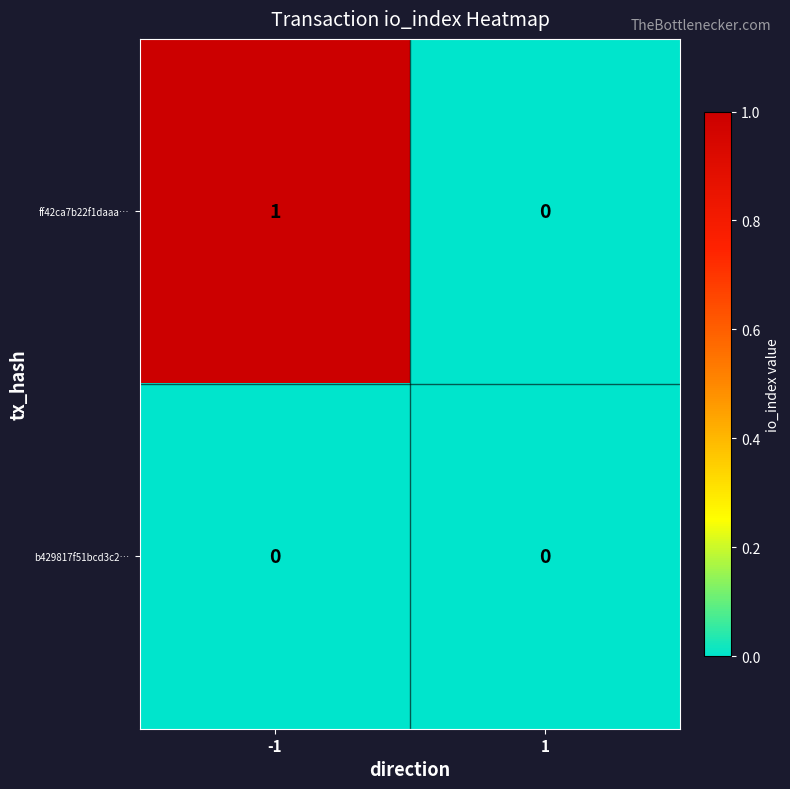

Reading right to left, transcribe all the data shown in this chart.

ff42ca7b22f1daaa…: 1=0	-1=1
b429817f51bcd3c2…: 1=0	-1=0